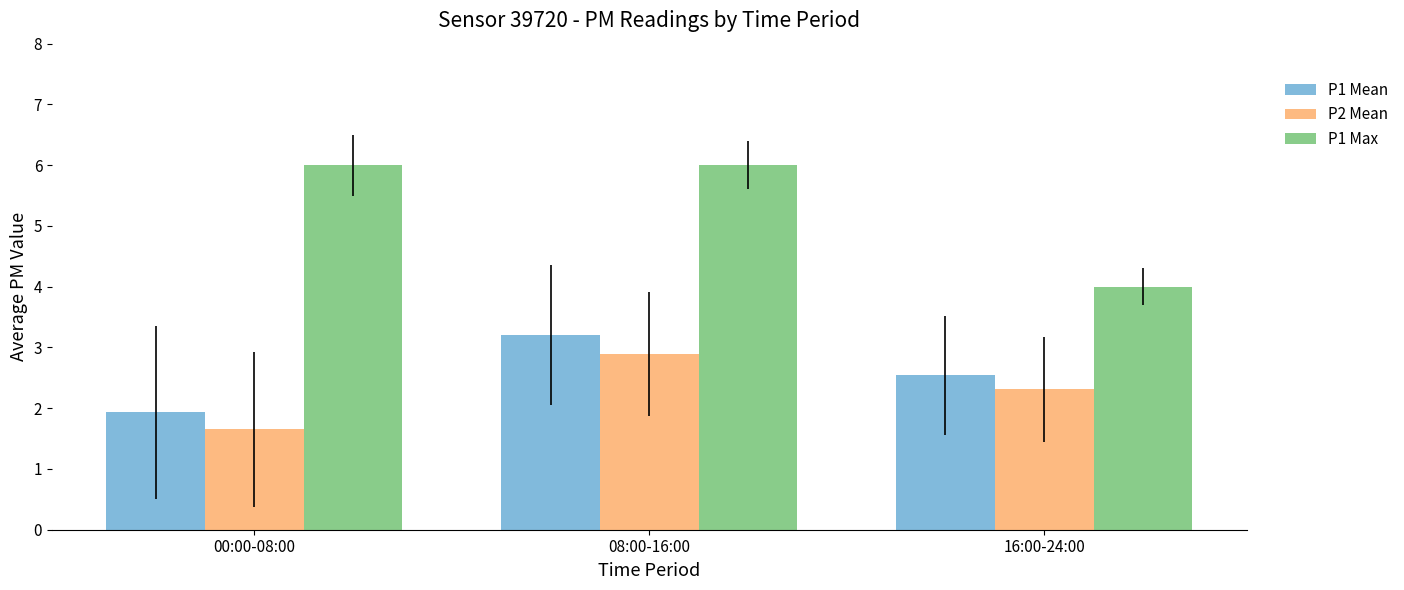

What position from the right is 00:00-08:00?

3